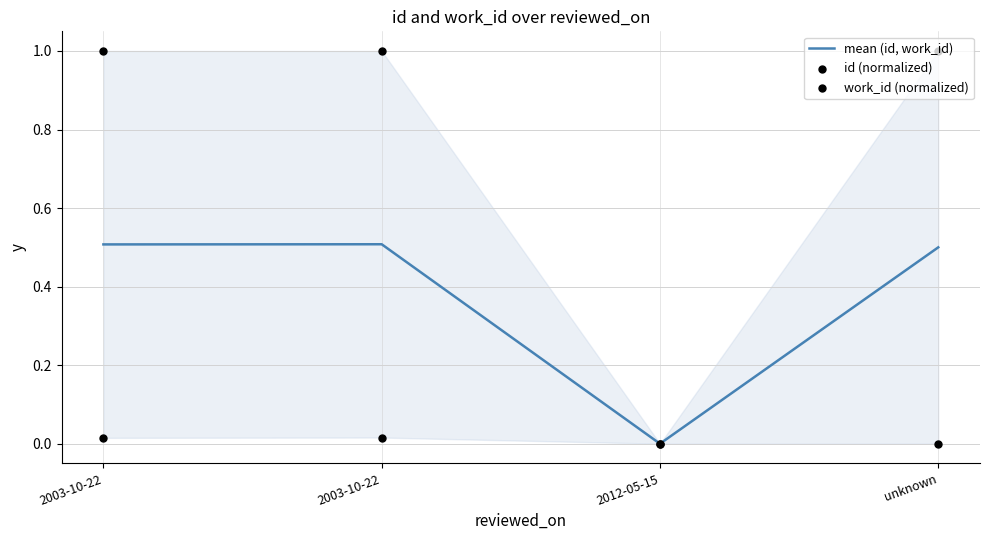

What is the total value across all series at 2003-10-22?

1.5